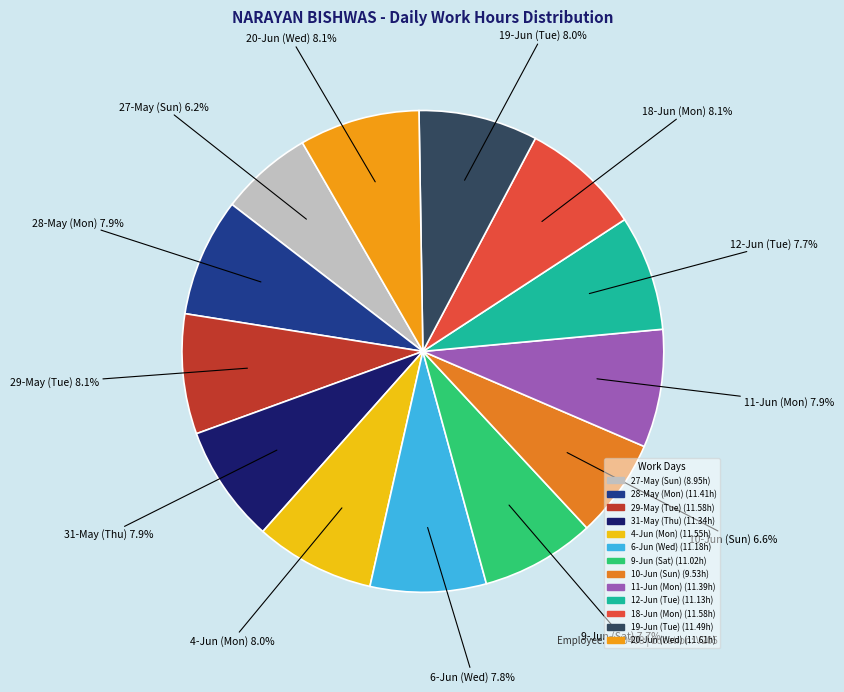

True or false: 18-Jun (Mon) accounts for 8% of the total.

True